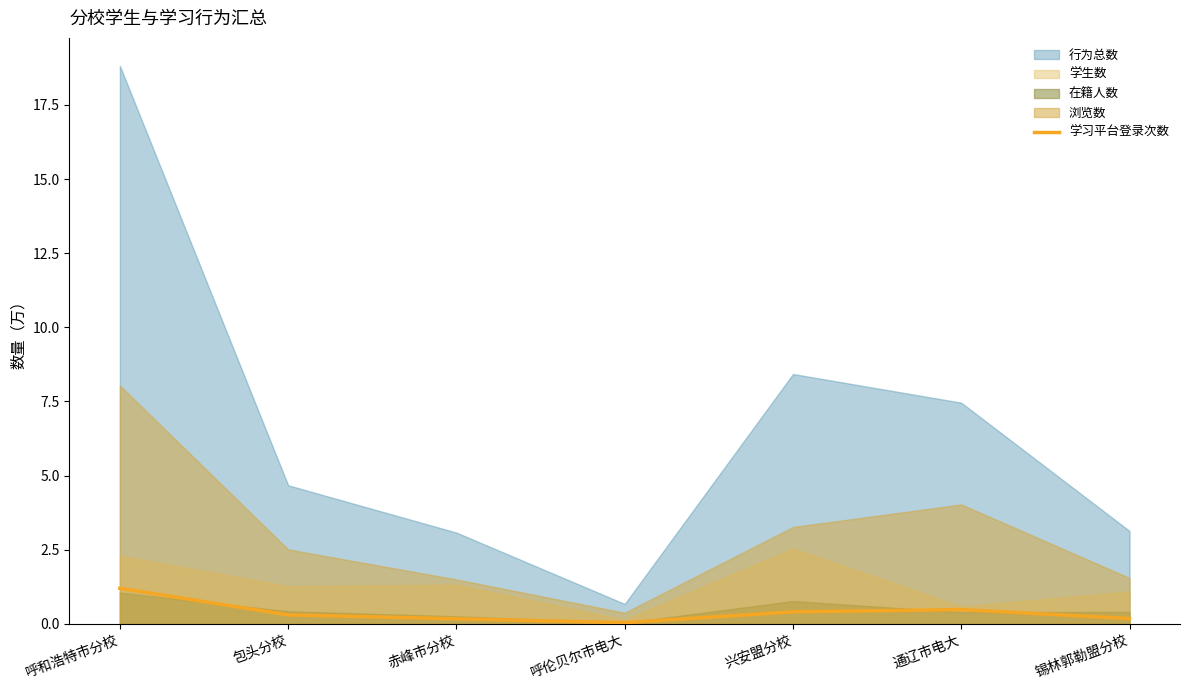

What is the label of the 2nd point from the left?

包头分校